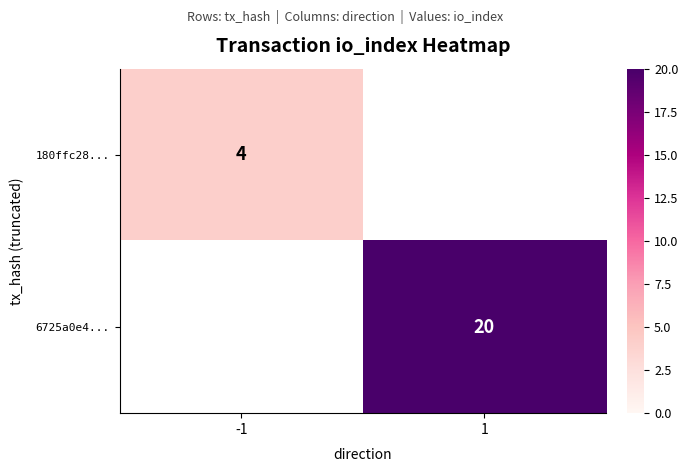

Is the value of 6725a0e4... at 1 greater than the value of 180ffc28... at -1?

Yes